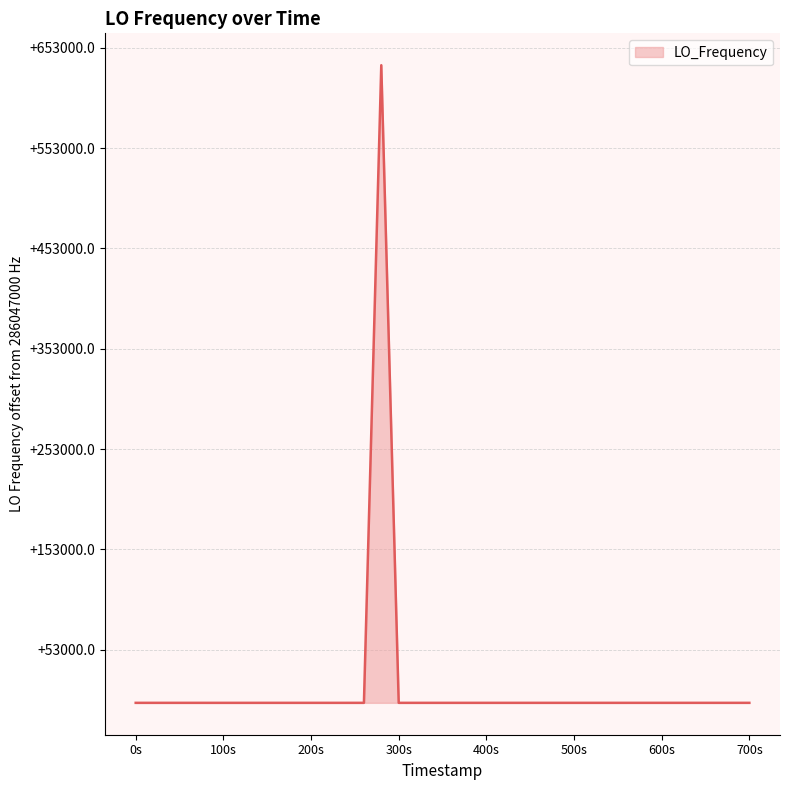

Does the chart display data point markers on the line(s)?

No